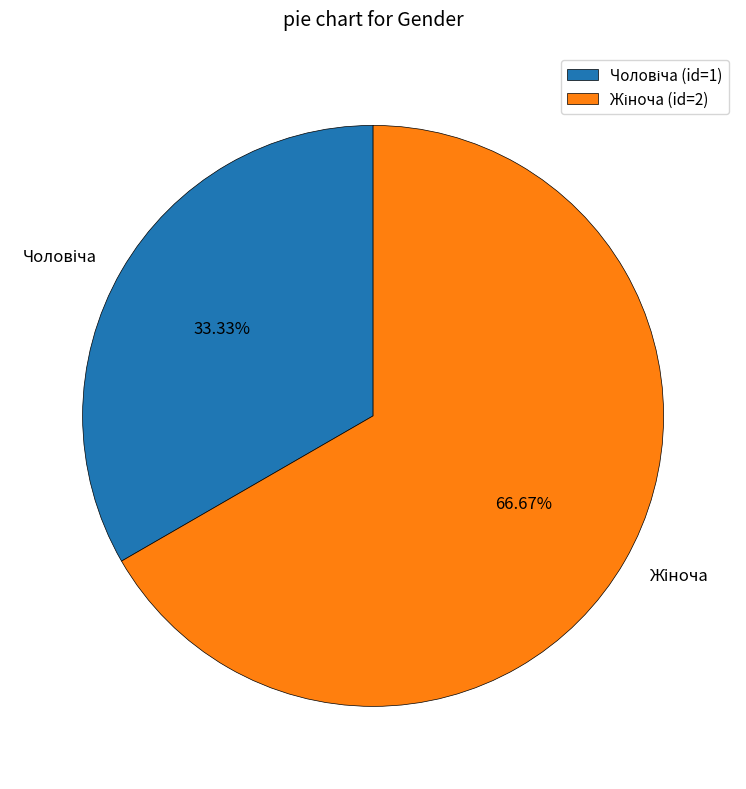

Does any single category account for the majority?

Yes